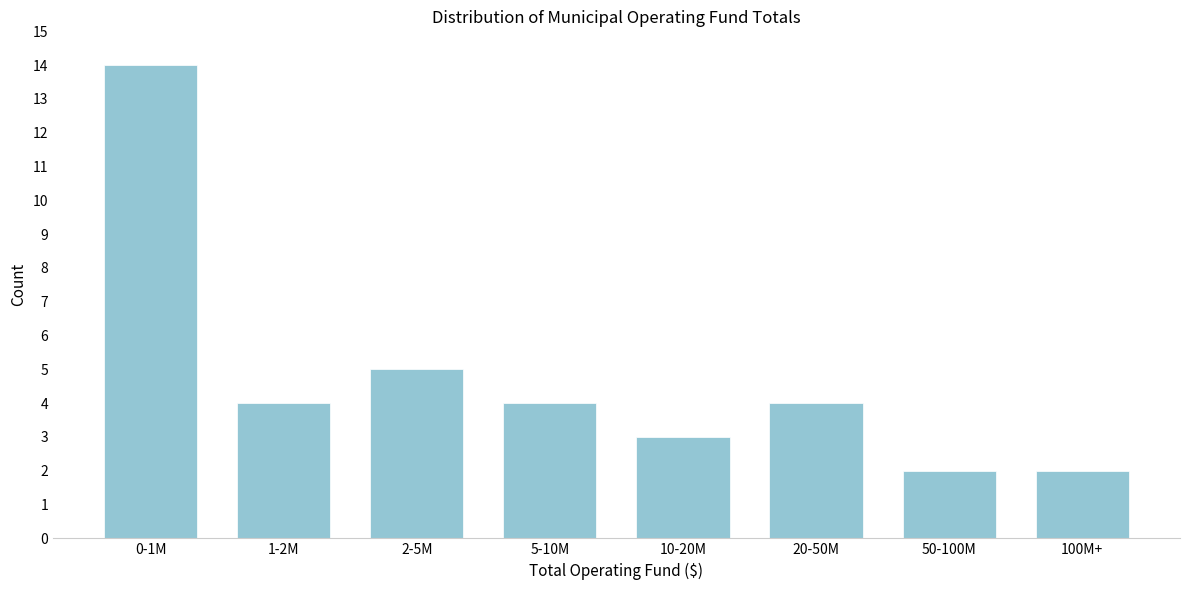

Reading right to left, transcribe all the data shown in this chart.

2	2	4	3	4	5	4	14